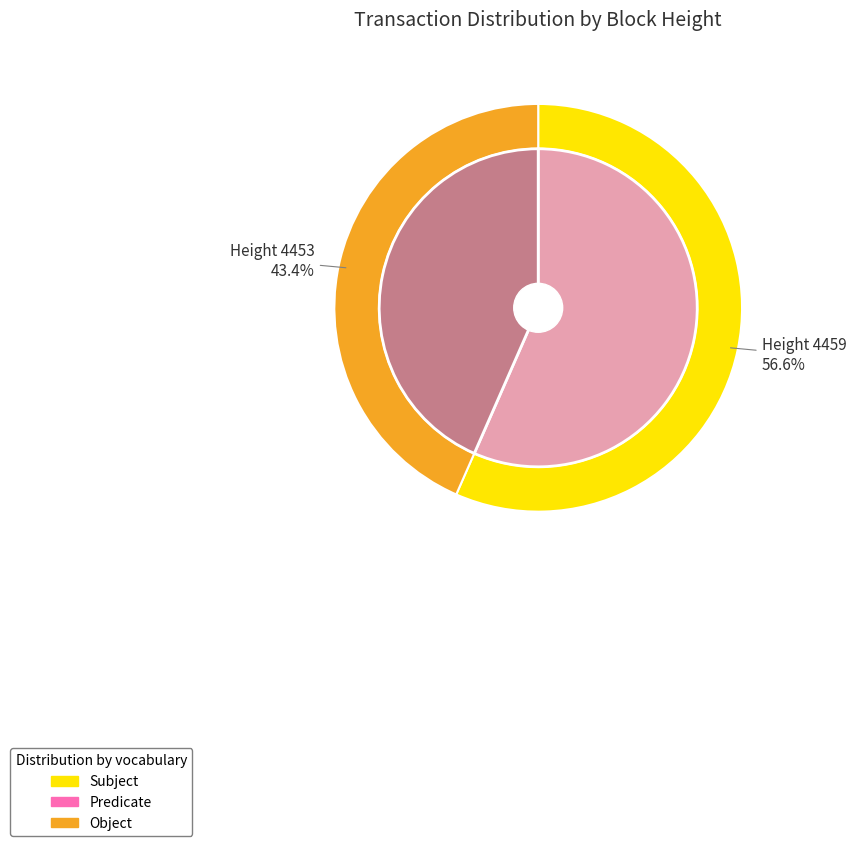

Which category has the smallest portion of the pie?

4453